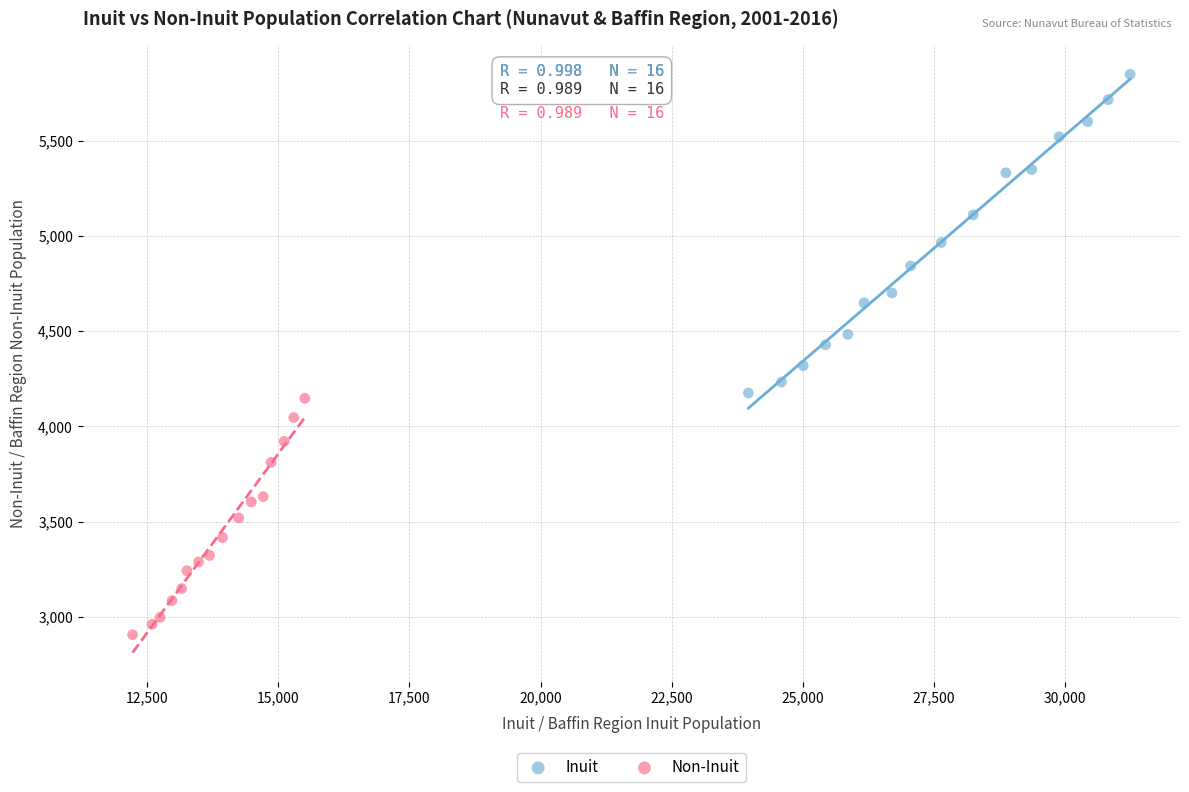

Which series contains the lowest Y value?

Non-Inuit